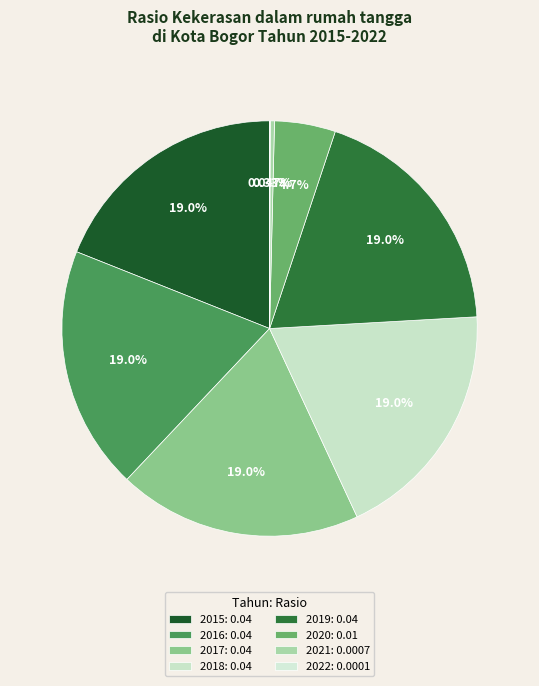

Rank the categories by value from lowest to highest.

2022, 2021, 2020, 2015, 2016, 2017, 2018, 2019